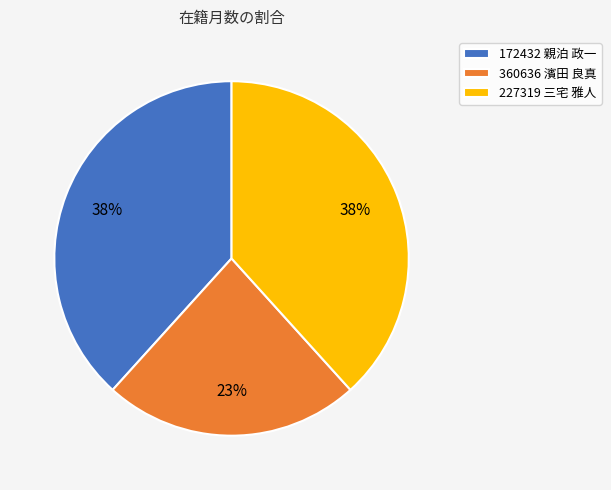

How many slices are in this pie chart?

3